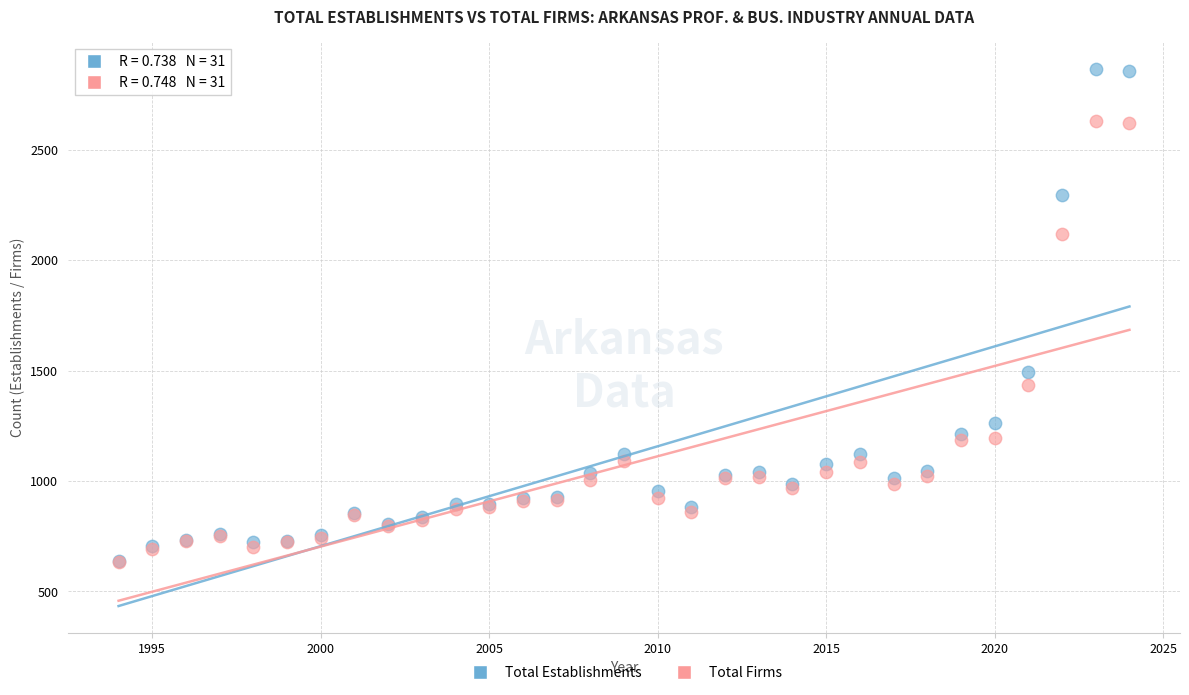

What are all the series names shown in the legend?

Total Establishments, Total Firms